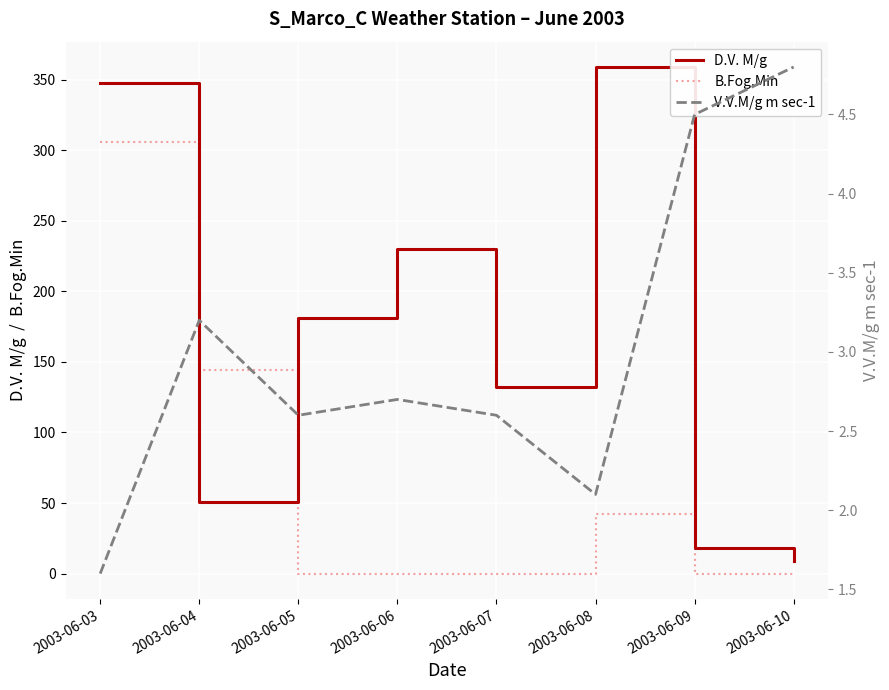

What is the value of the D.V. M/g point at the 5th from the left?

132.0